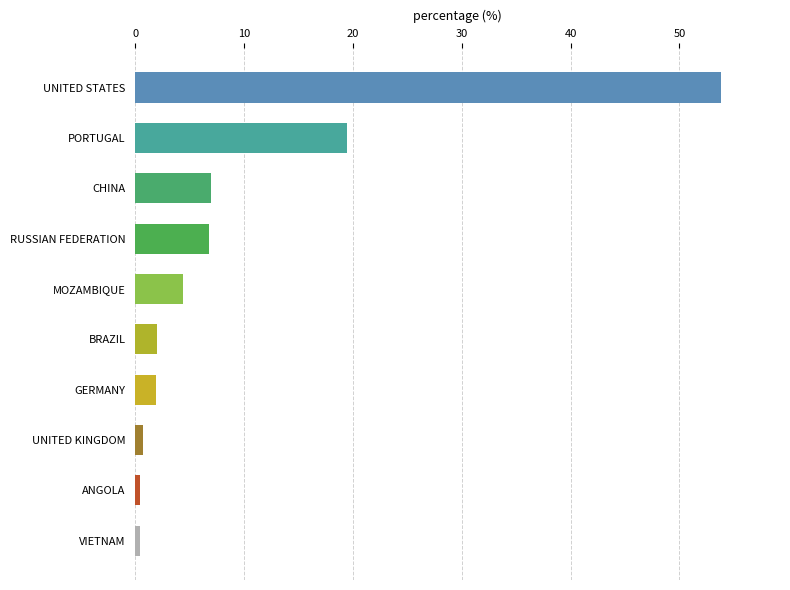

Approximately how many times larger is the value at RUSSIAN FEDERATION compared to PORTUGAL?

0.3